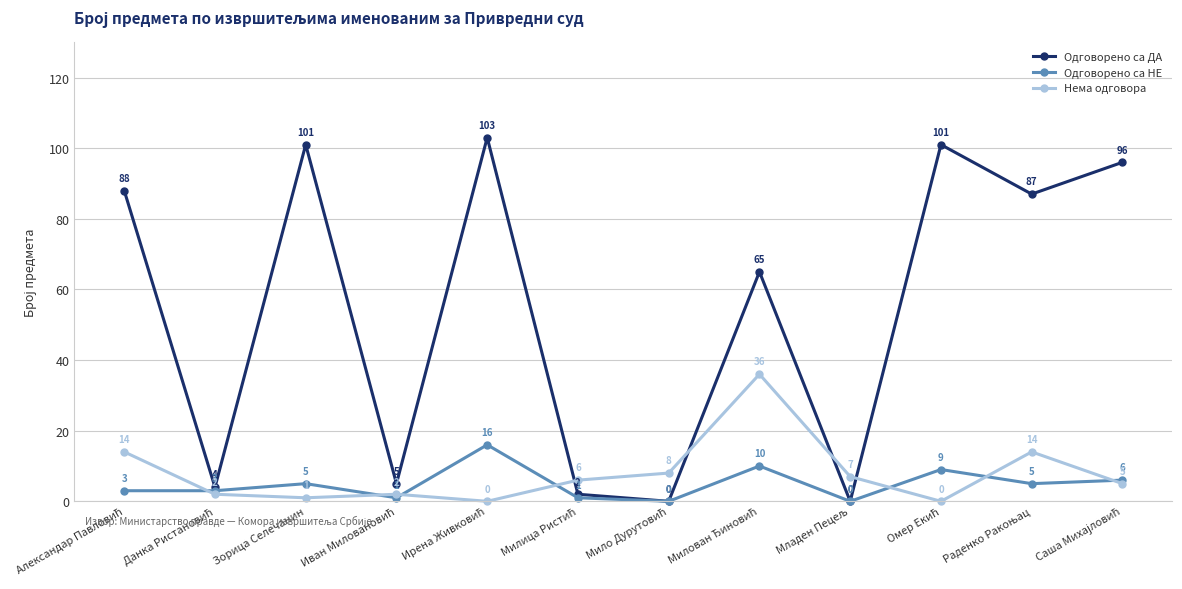

True or false: Одговорено са ДА and Нема одговора intersect in this chart.

True